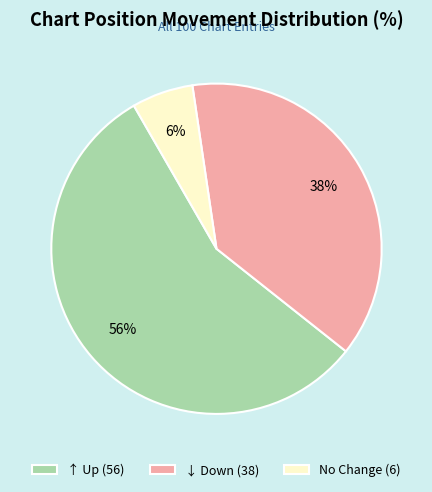

The ↑ Up (56) slice represents 56% of the pie. True or false?

True